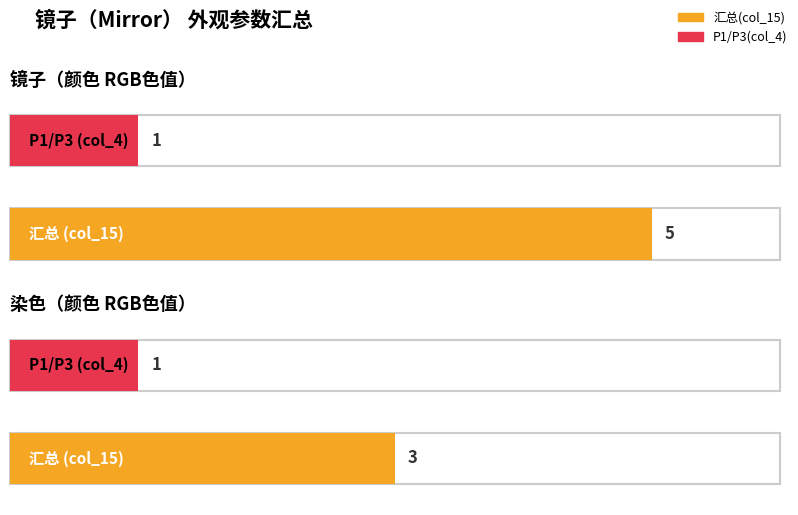

The value of col_7 at 染色 is -1. True or false?

False